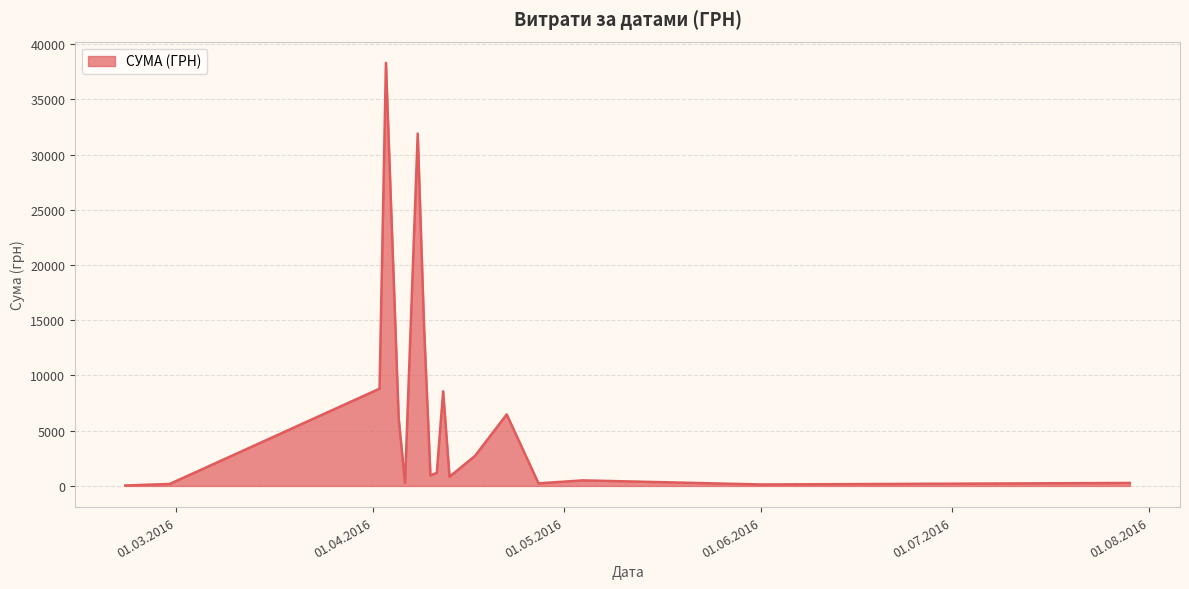

What is the difference between the maximum and minimum values?

38264.5